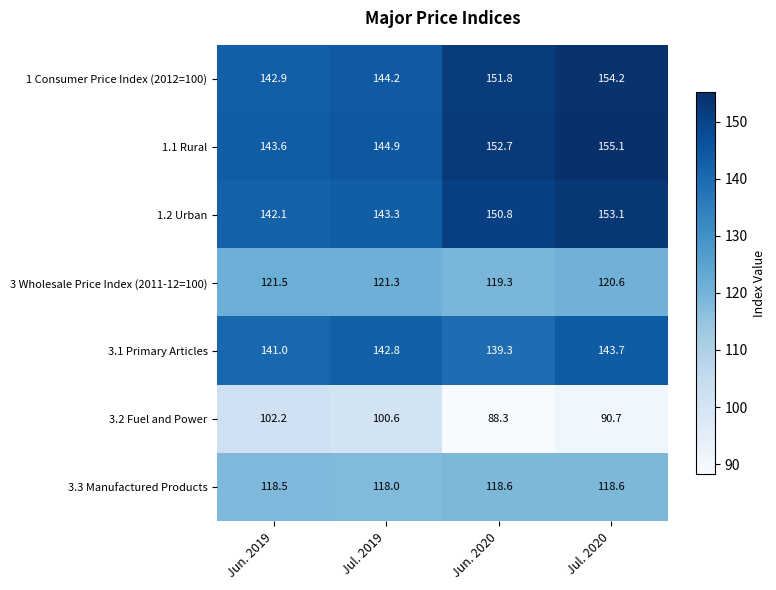

Between Jun. 2020 and Jul. 2020, which series saw the biggest shift?

3.1 Primary Articles